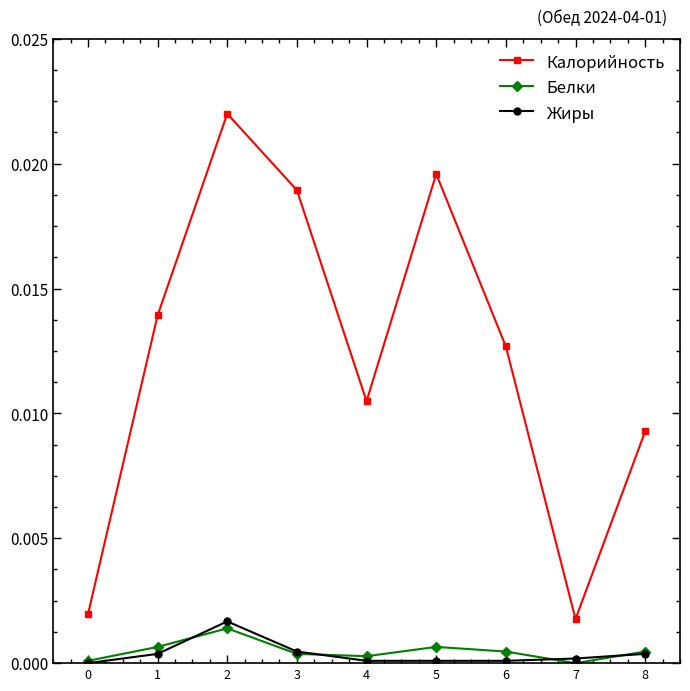

Is it true that Жиры equals 0.0 at 8?

True